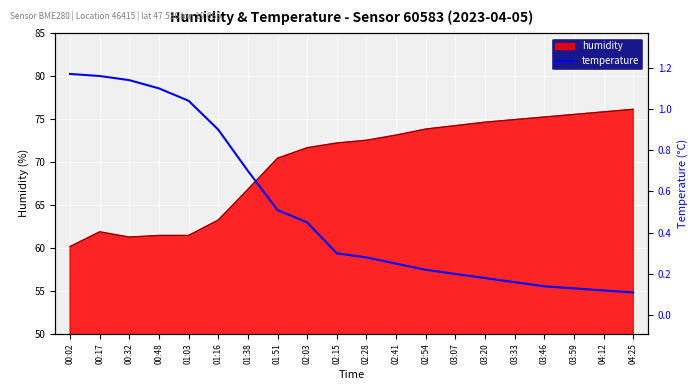

What is the maximum value for humidity?

76.1